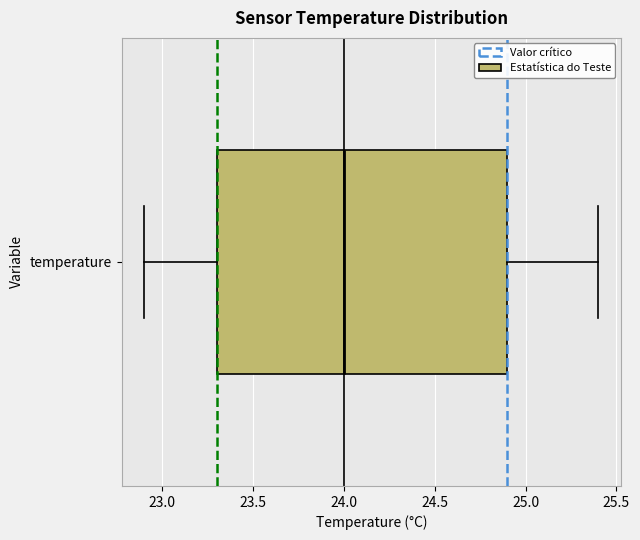

Read this box plot against the x-axis: the position of the median line, the range covered by the box, and the ends of both whiskers. The values are not printed on the chart, so give them approximately, as read against the axis.

median 24.0, box 23.3 to 24.9, whiskers 22.9 to 25.4